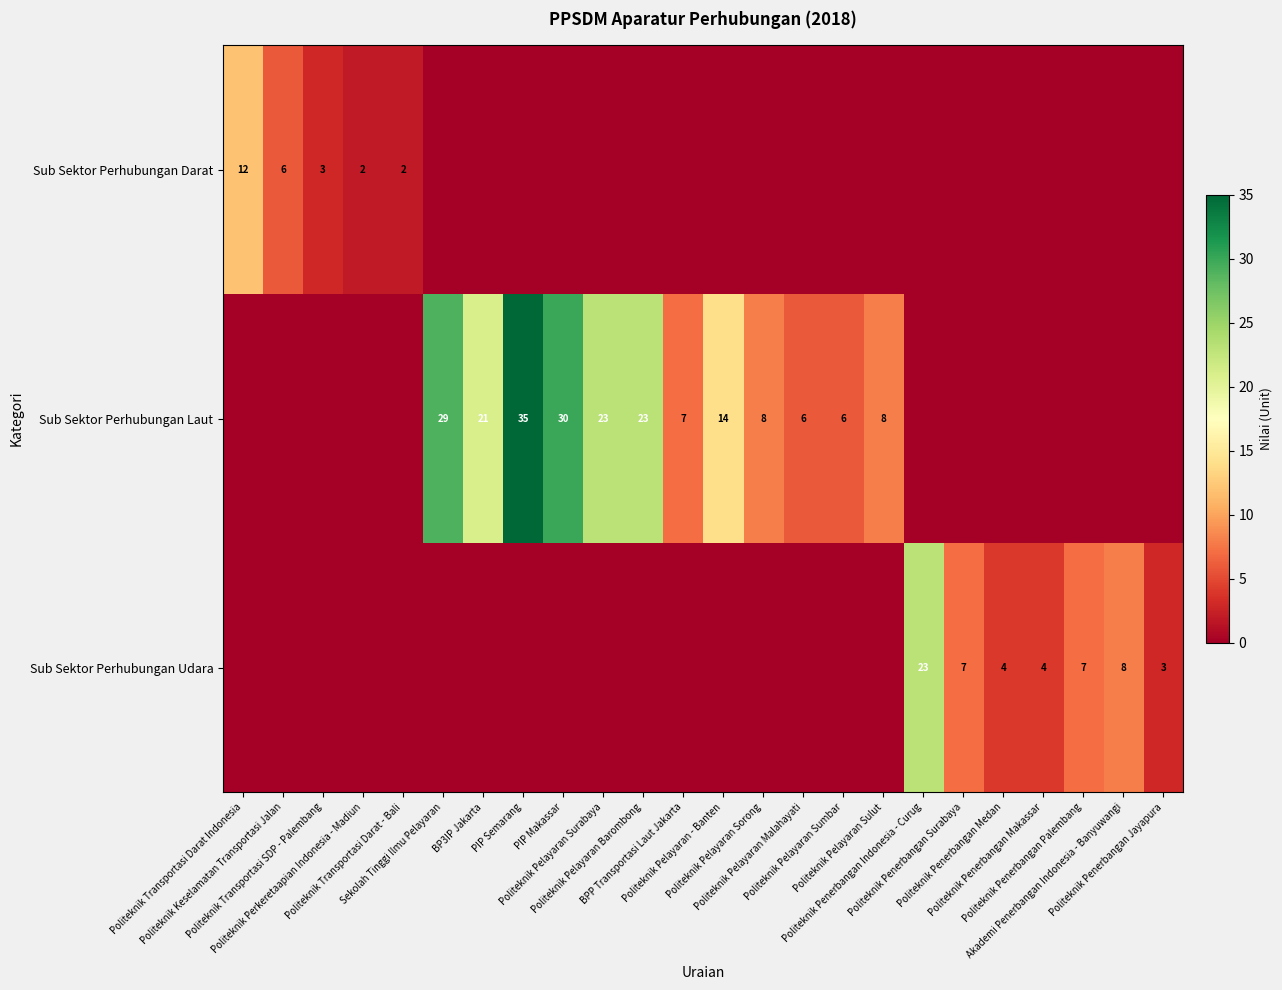

List the labels in order of Sub Sektor Perhubungan Udara value, largest first.

Politeknik Penerbangan Indonesia - Curug, Akademi Penerbangan Indonesia - Banyuwangi, Politeknik Penerbangan Surabaya, Politeknik Penerbangan Palembang, Politeknik Penerbangan Medan, Politeknik Penerbangan Makassar, Politeknik Penerbangan Jayapura, Politeknik Transportasi Darat Indonesia, Politeknik Keselamatan Transportasi Jalan, Politeknik Transportasi SDP - Palembang, Politeknik Perkeretaapian Indonesia - Madiun, Politeknik Transportasi Darat - Bali, Sekolah Tinggi Ilmu Pelayaran, BP3IP Jakarta, PIP Semarang, PIP Makassar, Politeknik Pelayaran Surabaya, Politeknik Pelayaran Barombong, BPP Transportasi Laut Jakarta, Politeknik Pelayaran - Banten, Politeknik Pelayaran Sorong, Politeknik Pelayaran Malahayati, Politeknik Pelayaran Sumbar, Politeknik Pelayaran Sulut